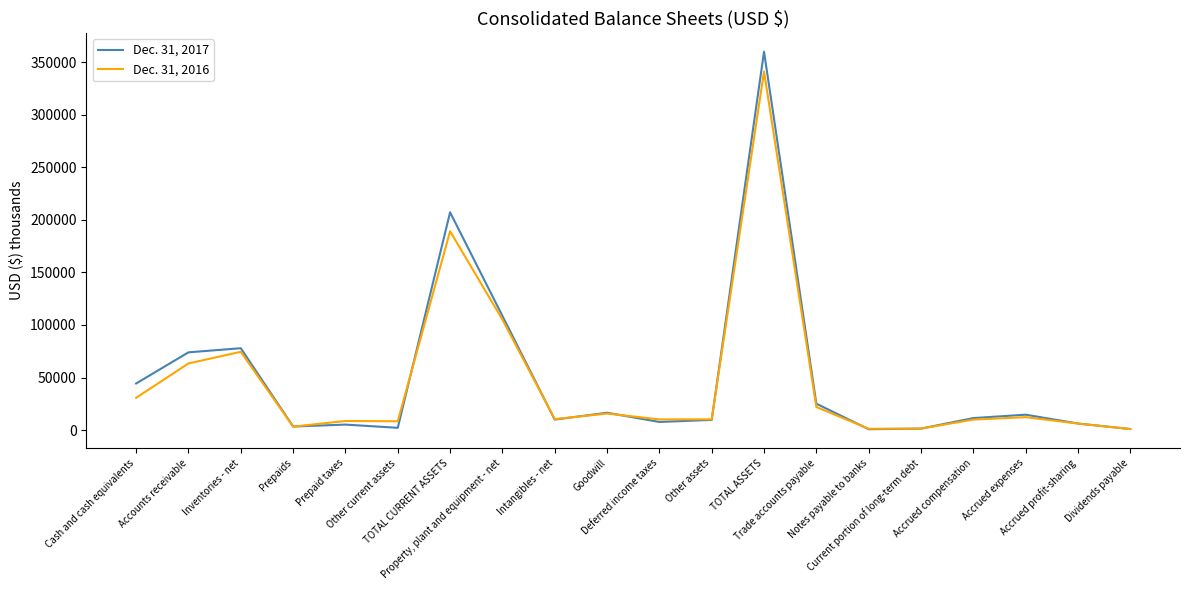

Rank the categories by Dec. 31, 2016 value from lowest to highest.

Dividends payable, Notes payable to banks, Current portion of long-term debt, Prepaids, Accrued profit-sharing, Other current assets, Prepaid taxes, Accrued compensation, Deferred income taxes, Other assets, Intangibles - net, Accrued expenses, Goodwill, Trade accounts payable, Cash and cash equivalents, Accounts receivable, Inventories - net, Property, plant and equipment - net, TOTAL CURRENT ASSETS, TOTAL ASSETS